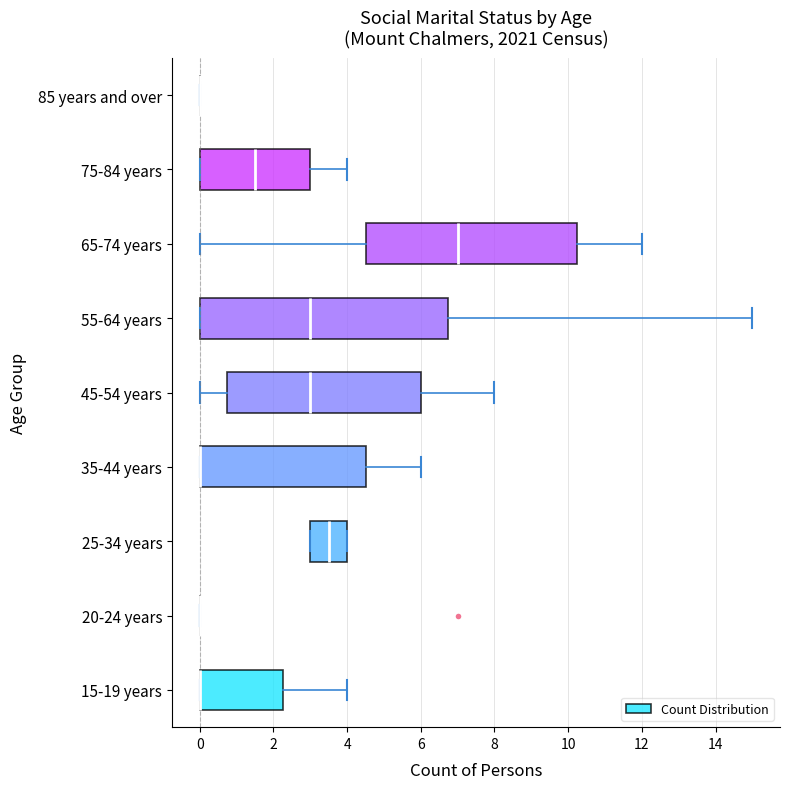

Comparing the boxes themselves (not the whiskers), which one is the widest?

55-64 years